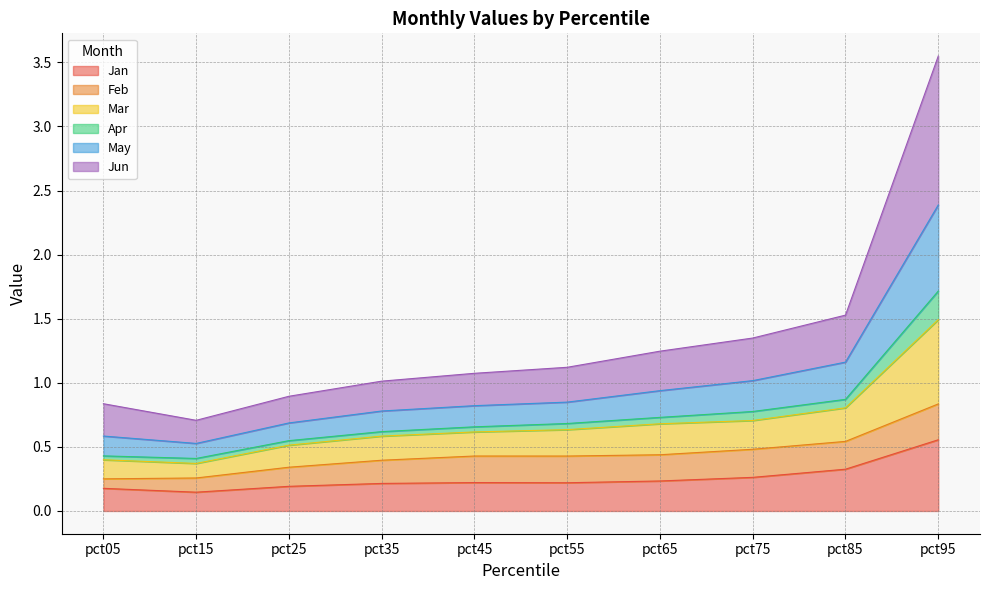

At which category is the sum across all series the highest?

pct95